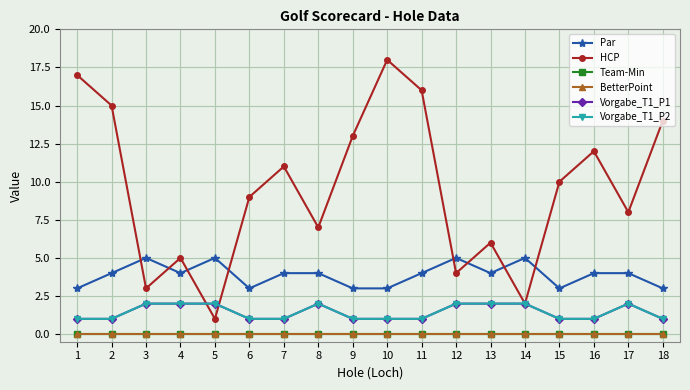

Is this an area chart (filled region under the line)?

No